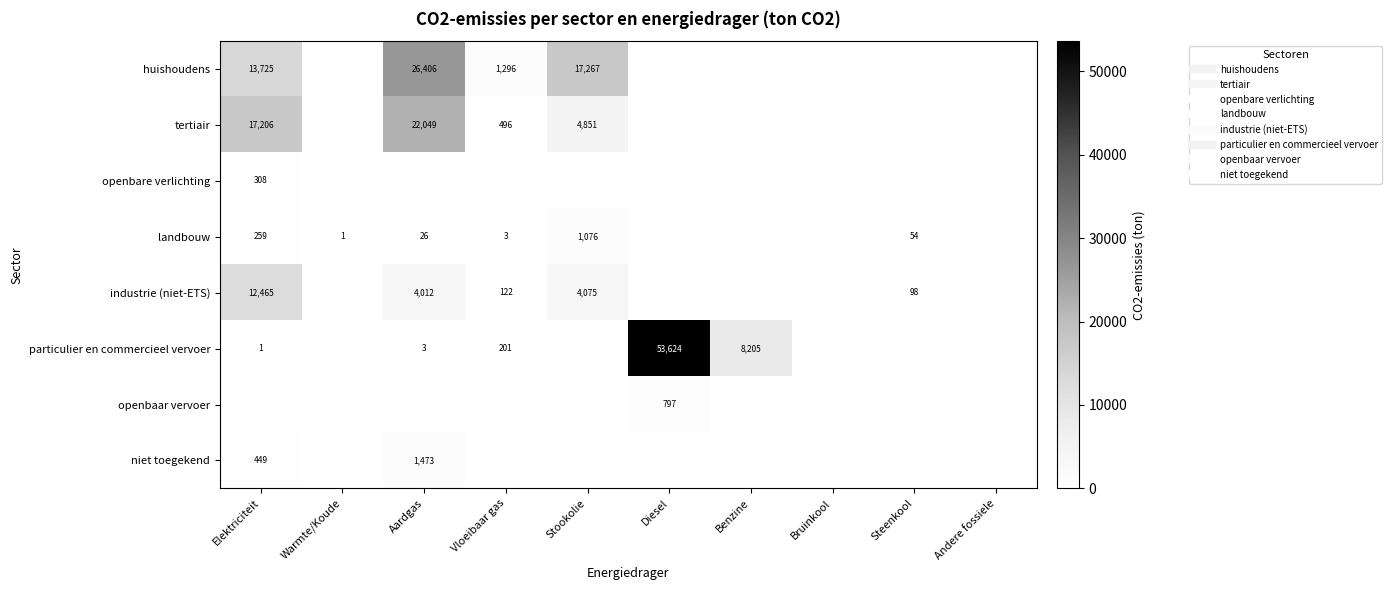

What is the spread (max minus min) of values at Elektriciteit?

17205.7